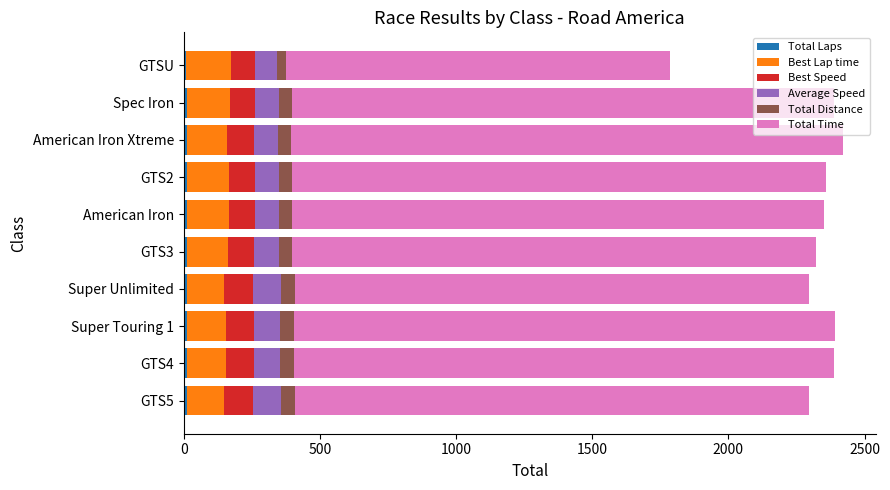

How many series are shown in this chart?

6